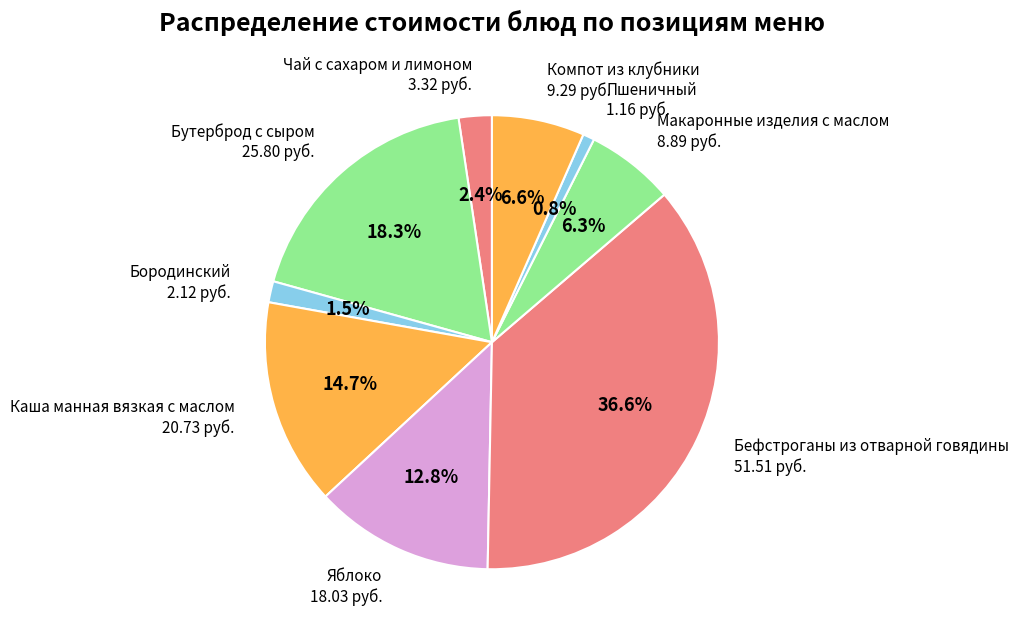

Is there a majority slice in this chart?

No